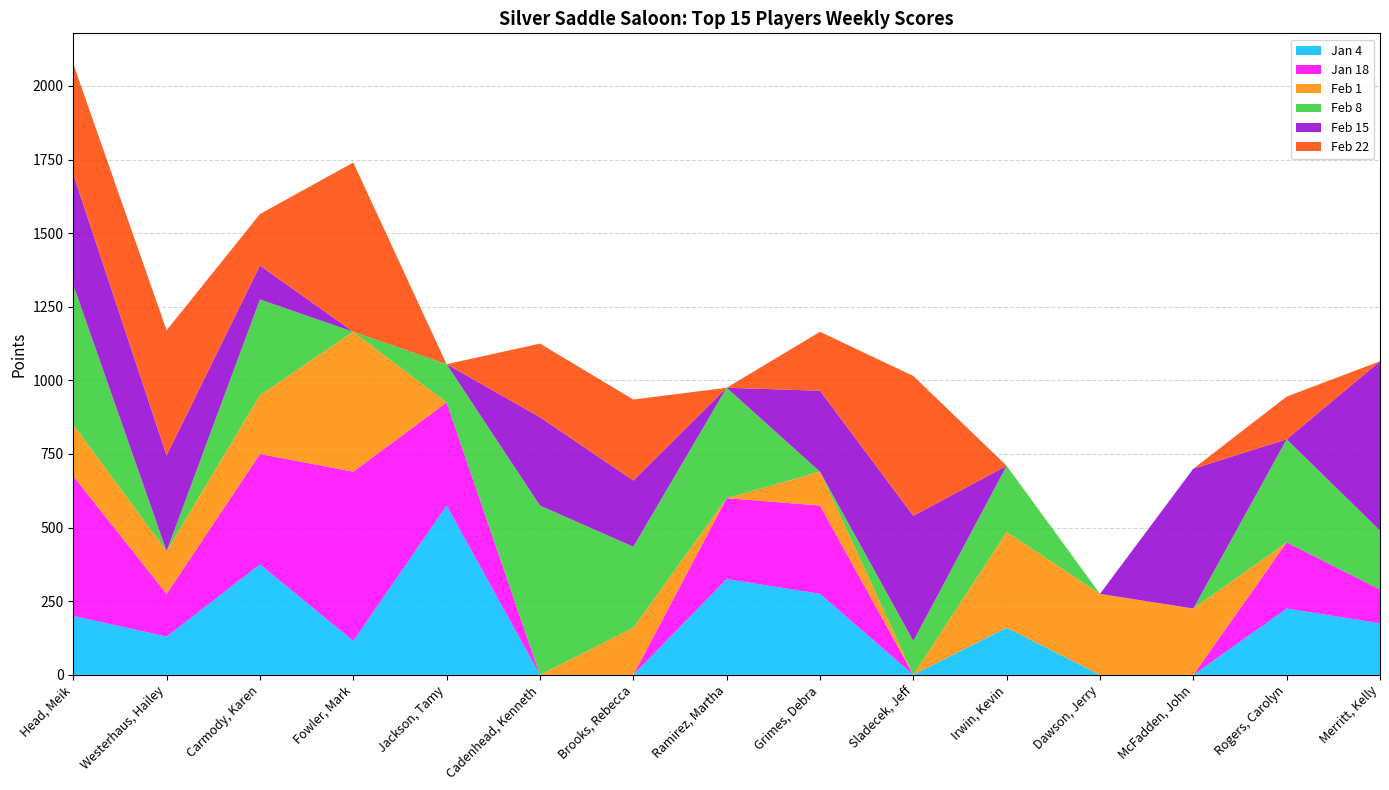

Reading right to left, transcribe all the data shown in this chart.

Jan 4: Merritt, Kelly=175	Rogers, Carolyn=225	McFadden, John=0	Dawson, Jerry=0	Irwin, Kevin=160	Sladecek, Jeff=0	Grimes, Debra=275	Ramirez, Martha=325	Brooks, Rebecca=0	Cadenhead, Kenneth=0	Jackson, Tamy=575	Fowler, Mark=115	Carmody, Karen=375	Westerhaus, Hailey=130	Head, Meik=200
Jan 18: Merritt, Kelly=115	Rogers, Carolyn=225	McFadden, John=0	Dawson, Jerry=0	Irwin, Kevin=0	Sladecek, Jeff=0	Grimes, Debra=300	Ramirez, Martha=275	Brooks, Rebecca=0	Cadenhead, Kenneth=0	Jackson, Tamy=350	Fowler, Mark=575	Carmody, Karen=375	Westerhaus, Hailey=145	Head, Meik=475
Feb 1: Merritt, Kelly=0	Rogers, Carolyn=0	McFadden, John=225	Dawson, Jerry=275	Irwin, Kevin=325	Sladecek, Jeff=0	Grimes, Debra=115	Ramirez, Martha=0	Brooks, Rebecca=160	Cadenhead, Kenneth=0	Jackson, Tamy=0	Fowler, Mark=475	Carmody, Karen=200	Westerhaus, Hailey=145	Head, Meik=175
Feb 8: Merritt, Kelly=200	Rogers, Carolyn=350	McFadden, John=0	Dawson, Jerry=0	Irwin, Kevin=225	Sladecek, Jeff=115	Grimes, Debra=0	Ramirez, Martha=375	Brooks, Rebecca=275	Cadenhead, Kenneth=575	Jackson, Tamy=130	Fowler, Mark=0	Carmody, Karen=325	Westerhaus, Hailey=0	Head, Meik=475
Feb 15: Merritt, Kelly=575	Rogers, Carolyn=0	McFadden, John=475	Dawson, Jerry=0	Irwin, Kevin=0	Sladecek, Jeff=425	Grimes, Debra=275	Ramirez, Martha=0	Brooks, Rebecca=225	Cadenhead, Kenneth=300	Jackson, Tamy=0	Fowler, Mark=0	Carmody, Karen=115	Westerhaus, Hailey=325	Head, Meik=375
Feb 22: Merritt, Kelly=0	Rogers, Carolyn=145	McFadden, John=0	Dawson, Jerry=0	Irwin, Kevin=0	Sladecek, Jeff=475	Grimes, Debra=200	Ramirez, Martha=0	Brooks, Rebecca=275	Cadenhead, Kenneth=250	Jackson, Tamy=0	Fowler, Mark=575	Carmody, Karen=175	Westerhaus, Hailey=425	Head, Meik=375